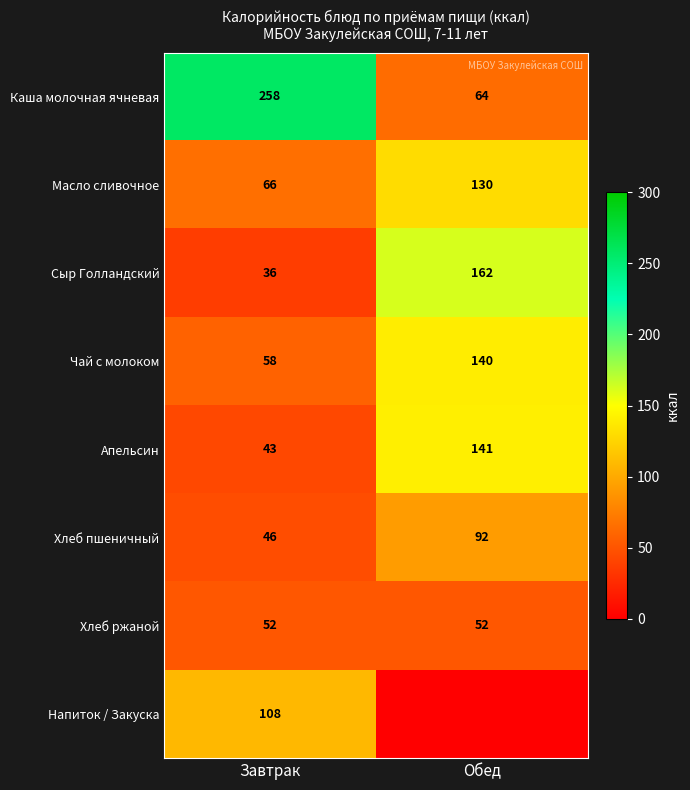

What is the sum of the Чай с молоком values at Завтрак and Обед?

198